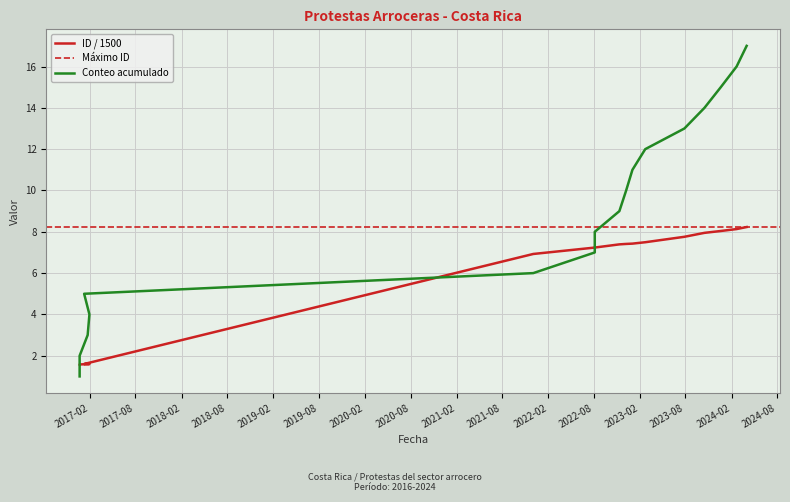

What is the label of the 9th point from the right?

2022-11-11